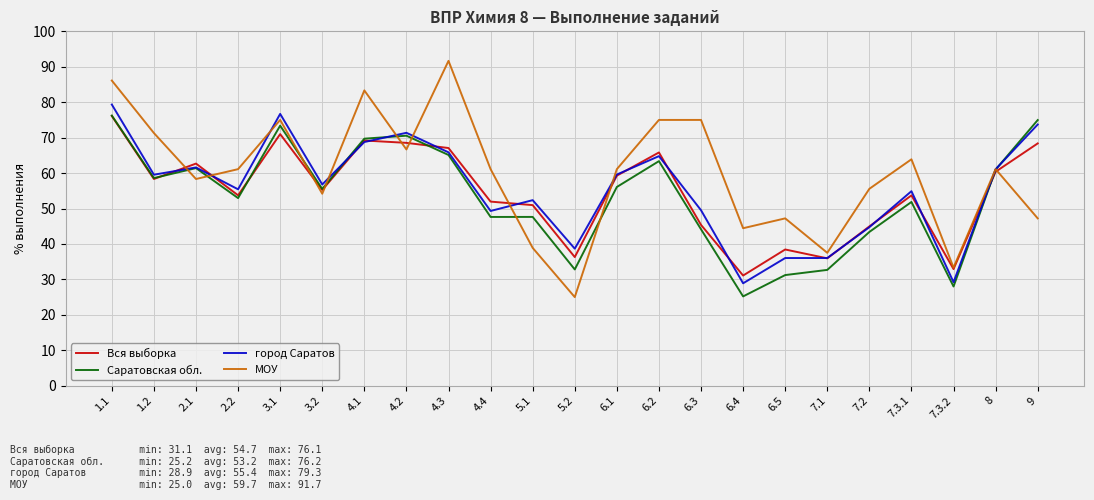

What is the difference between the highest and lowest values at 4.2?

4.7